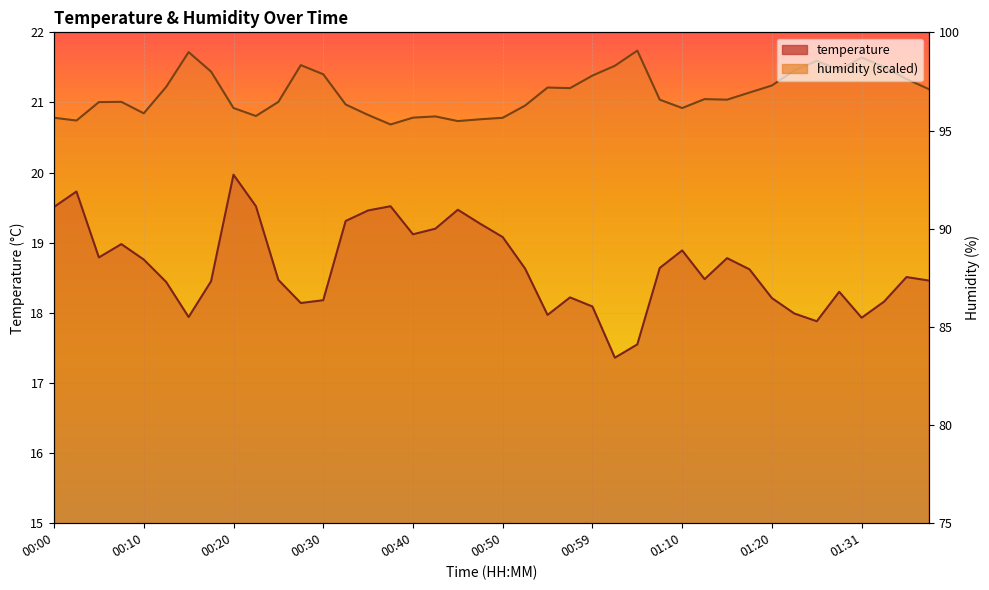

How many values in the temperature series exceed 18?

33